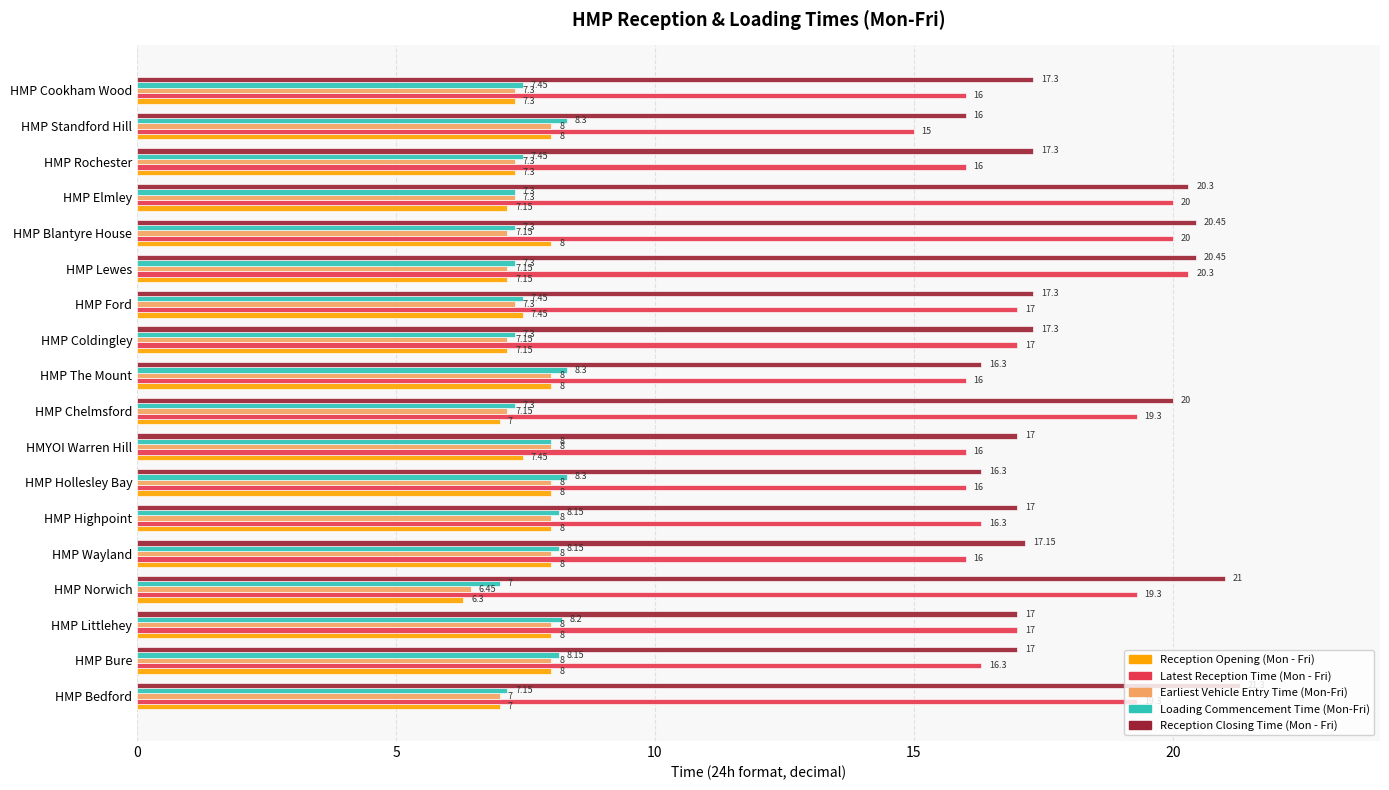

What is the highest value of the Reception Opening (Mon - Fri) series?

8.0